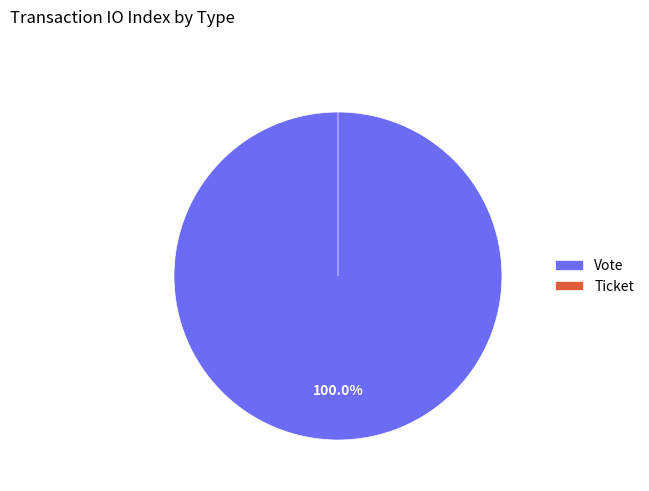

Does Ticket account for over 50% of the chart?

No